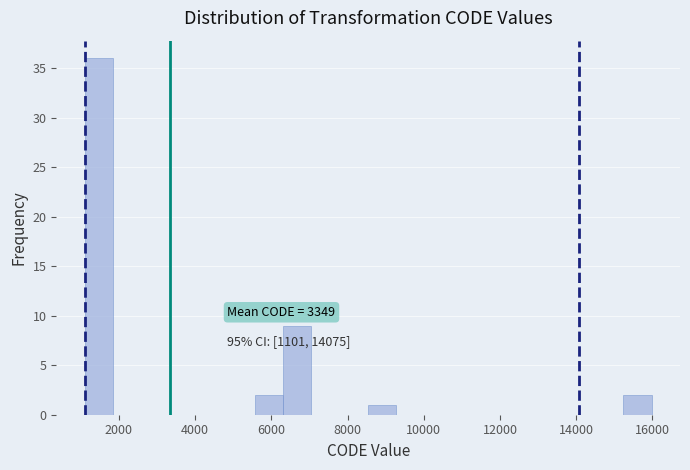

Around what value on the x-axis is the tallest bar? Give the approximate position of its centre, as read against the axis.

1400